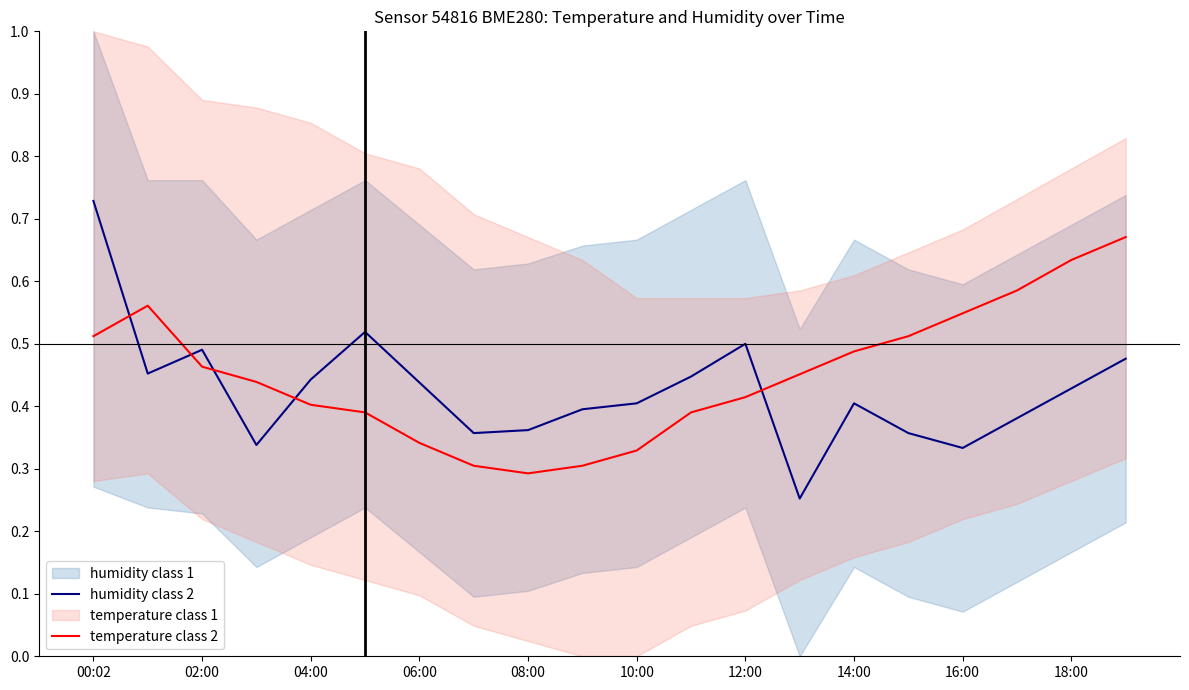

At which category is the sum across all series the highest?

00:02